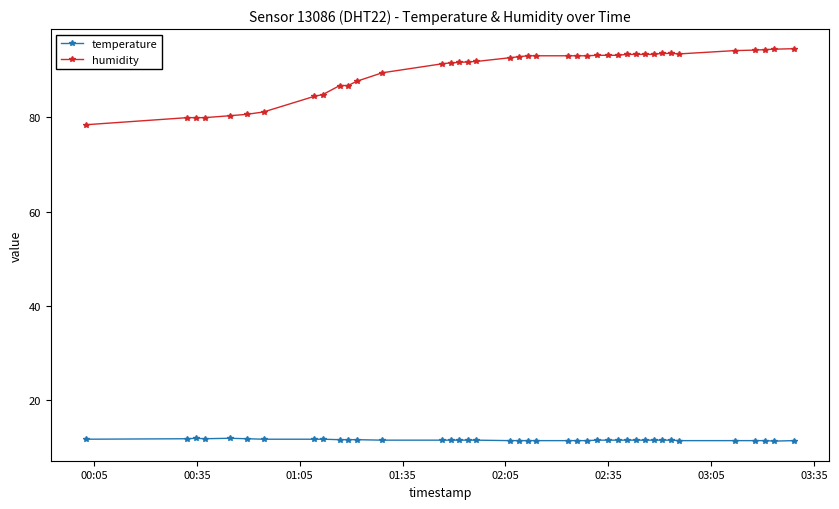

Rank the series by their average value, from highest to lowest.

humidity, temperature